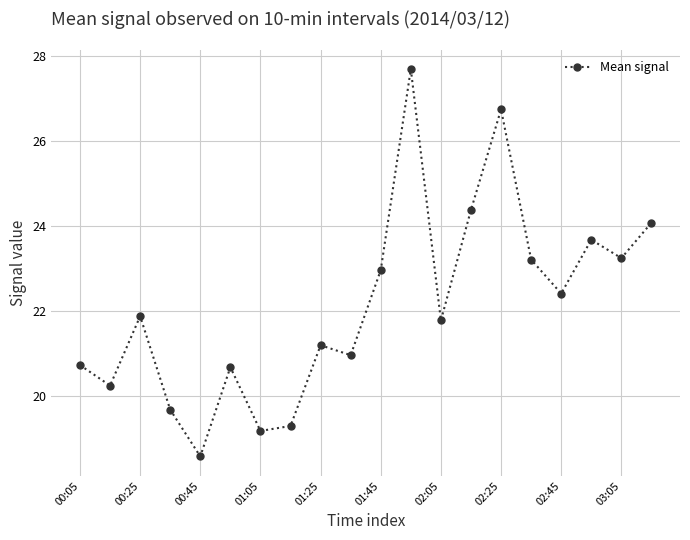

What is the maximum value shown in the chart?

27.7